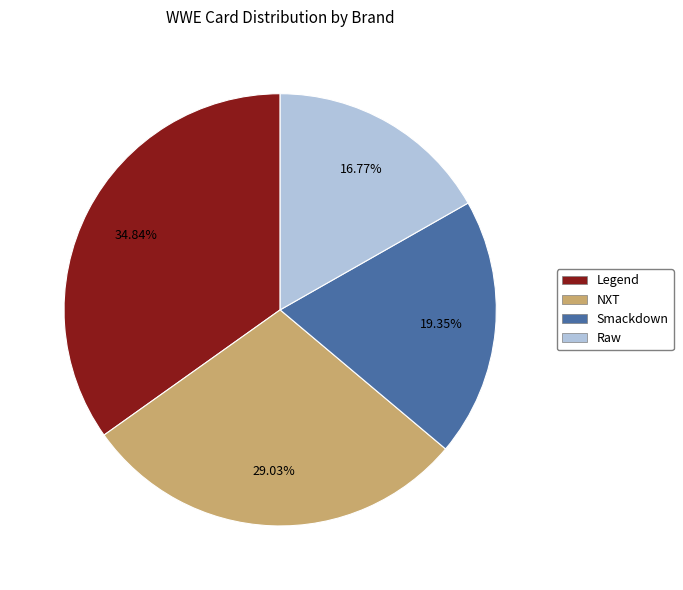

Which slice is the largest?

Legend